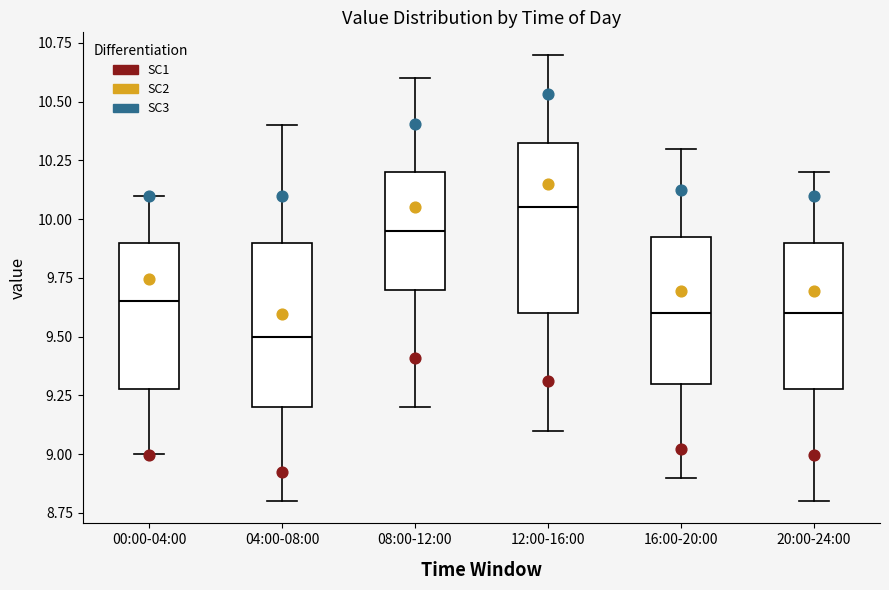

Reading left to right, read every box against the y-axis: the position of its median line, the range the box covers, and the ends of its whiskers. The values are not printed on the chart, so give them approximately, as read against the axis.

00:00-04:00: median 9.65, box 9.30 to 9.90, whiskers 9.00 to 10.10
04:00-08:00: median 9.50, box 9.20 to 9.90, whiskers 8.80 to 10.40
08:00-12:00: median 9.95, box 9.70 to 10.20, whiskers 9.20 to 10.60
12:00-16:00: median 10.05, box 9.60 to 10.35, whiskers 9.10 to 10.70
16:00-20:00: median 9.60, box 9.30 to 9.95, whiskers 8.90 to 10.30
20:00-24:00: median 9.60, box 9.30 to 9.90, whiskers 8.80 to 10.20